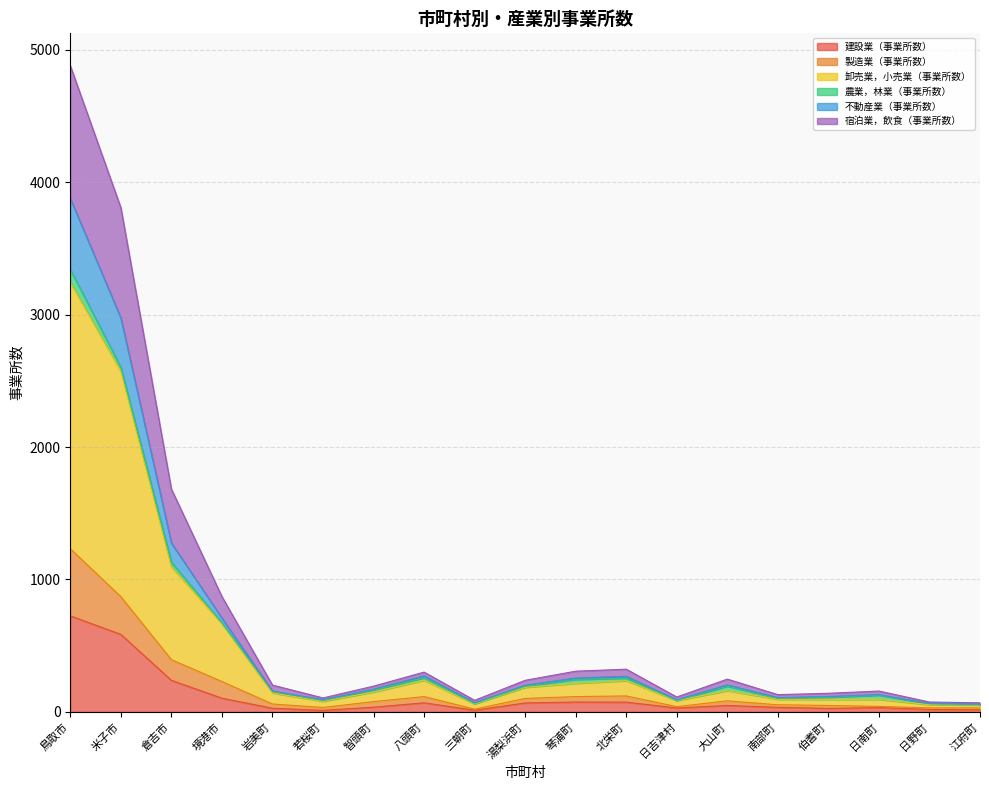

What is the total value across all series at 智頭町?

194